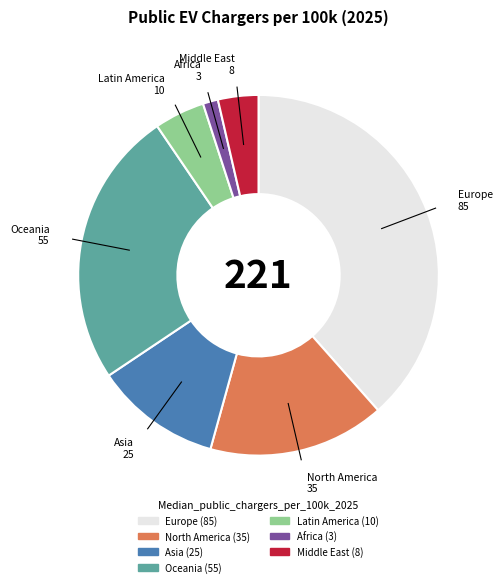

The Oceania slice represents 25% of the pie. True or false?

True